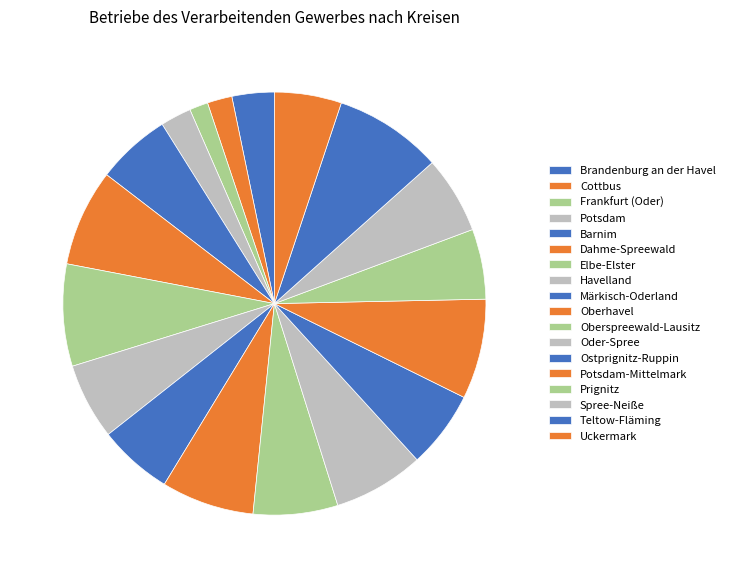

What is the ratio of the value at Potsdam to the value at Oberspreewald-Lausitz?

0.4